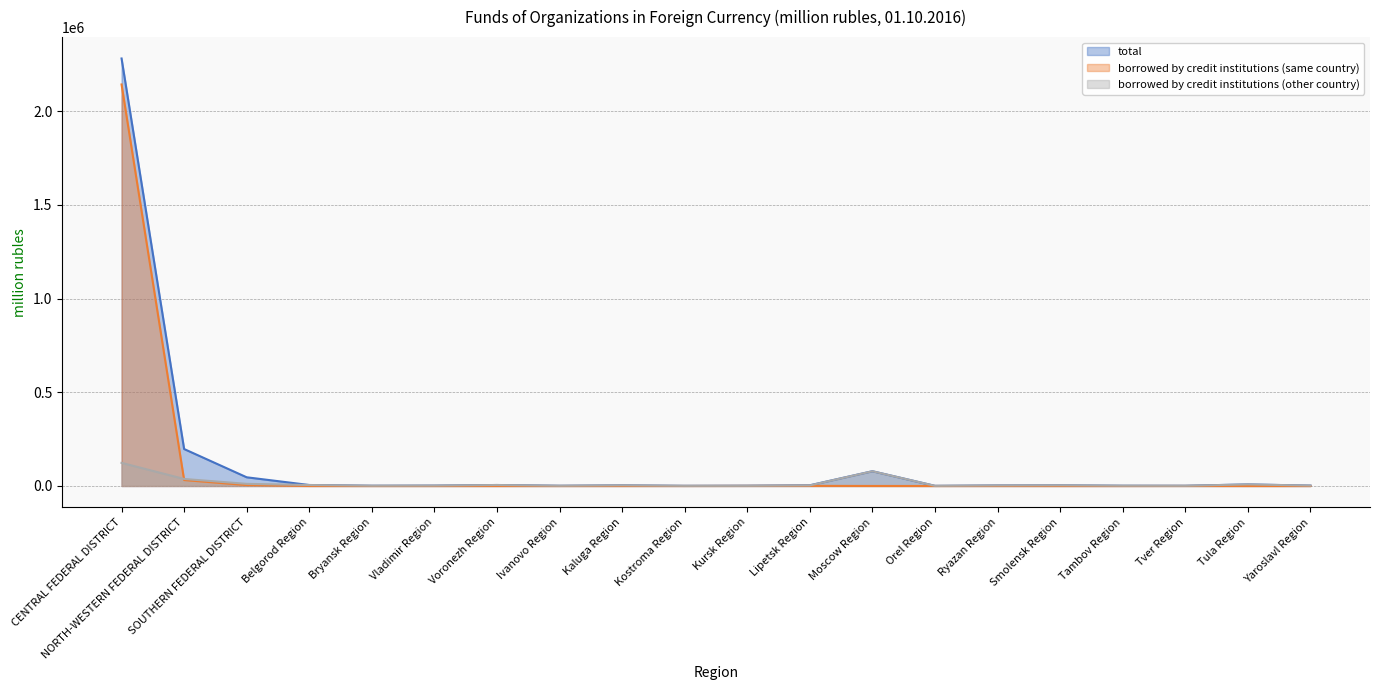

What is the value of the borrowed by credit institutions (other country) point at the 16th from the left?

3481